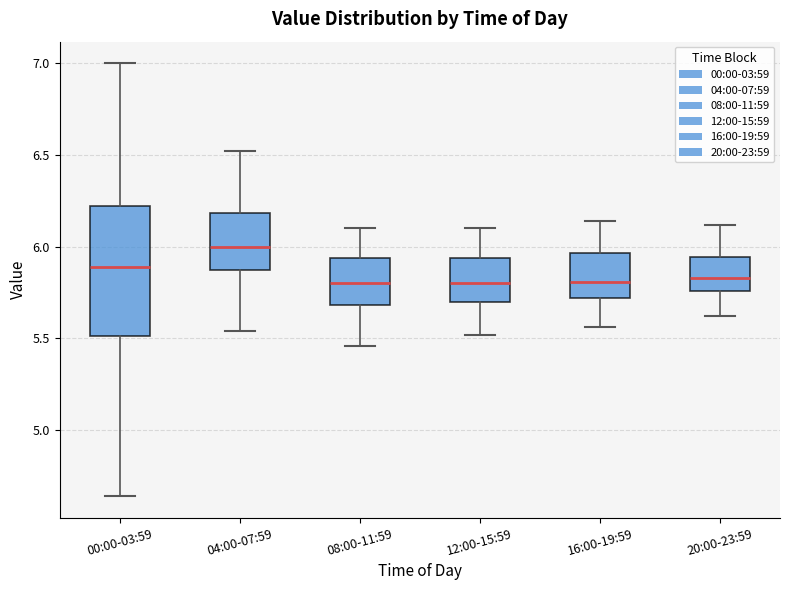

Where is the lower edge of the box for 16:00-19:59 on the y-axis? The values are not printed on the chart, so give them approximately, as read against the axis.

5.70